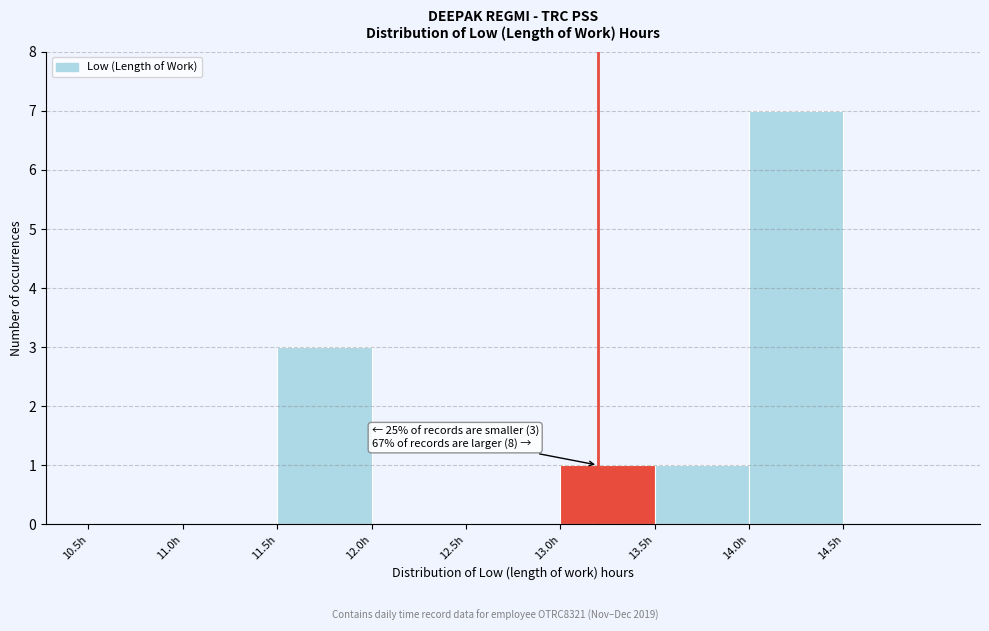

Which range on the x-axis has the tallest bar?

14.0 to 14.5